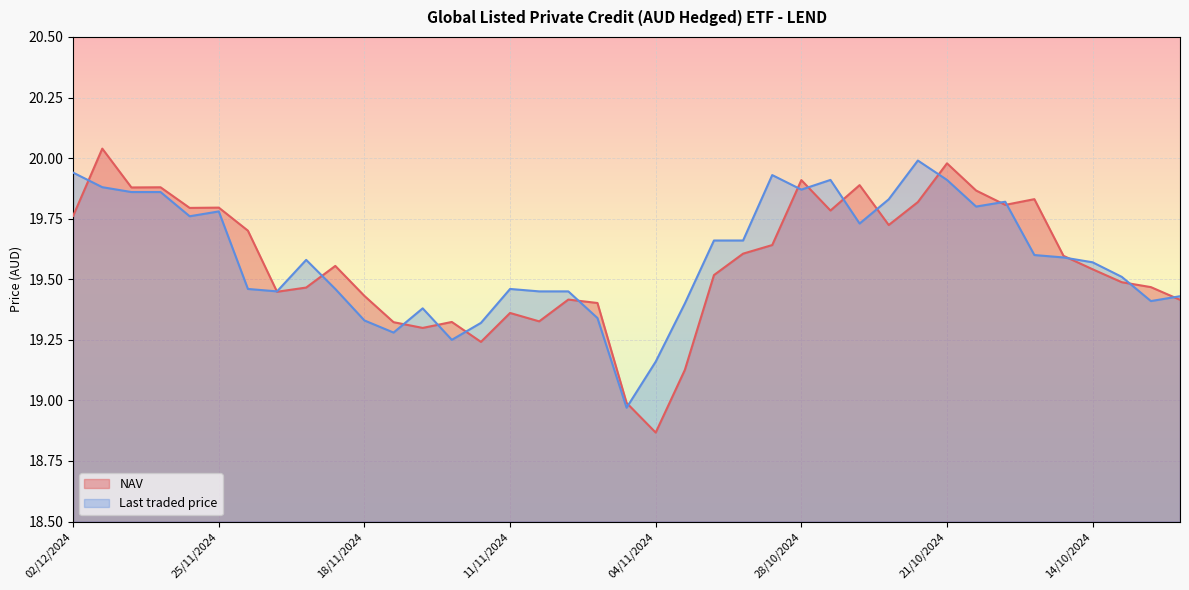

Which series changed the most between 13/11/2024 and 25/10/2024?

Last traded price